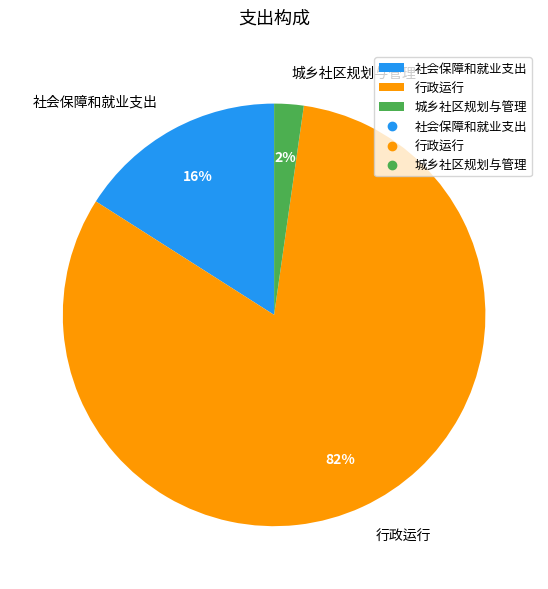

True or false: 社会保障和就业支出 accounts for 16% of the total.

True